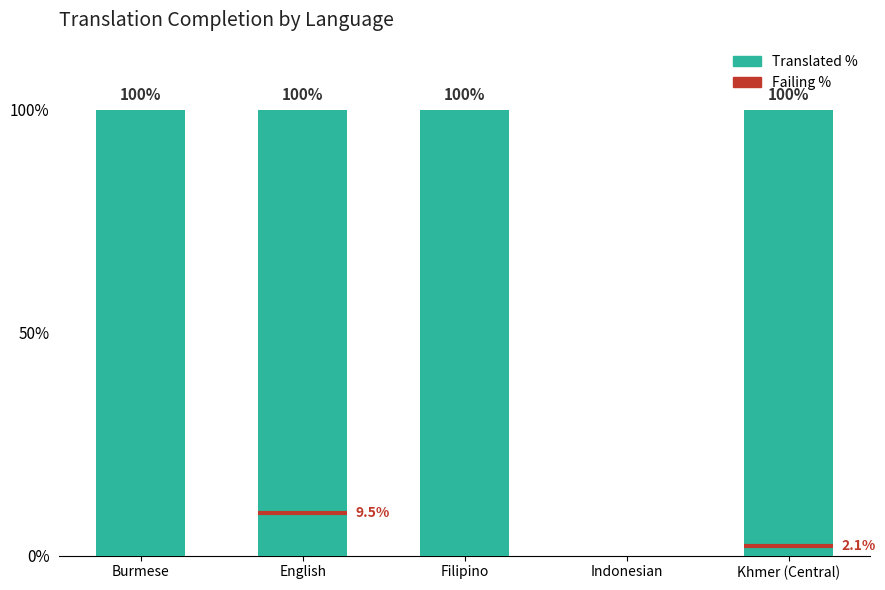

How many bars are there in total?

5